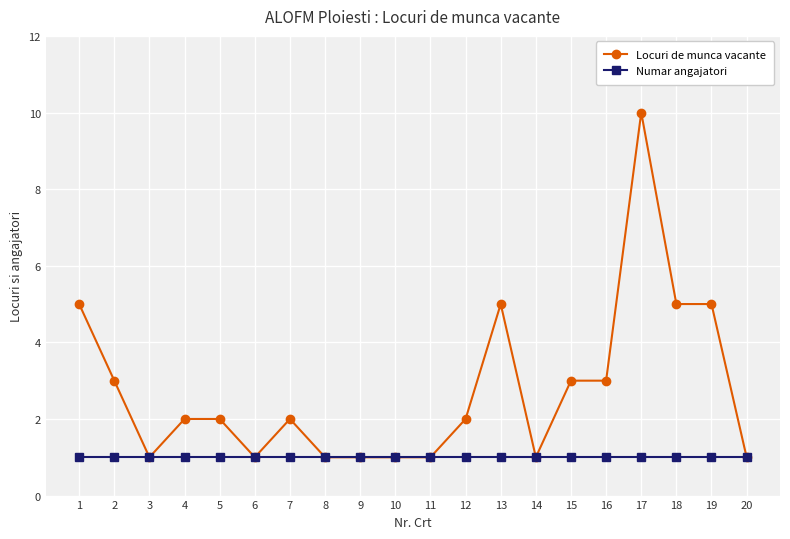

At which category does the chart reach its peak across all series?

17